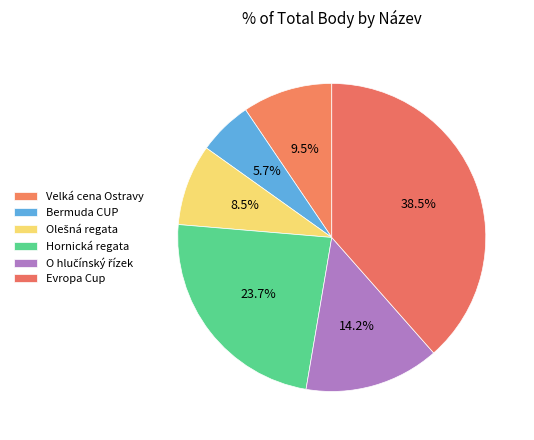

What is the smallest slice in the pie chart?

Bermuda CUP